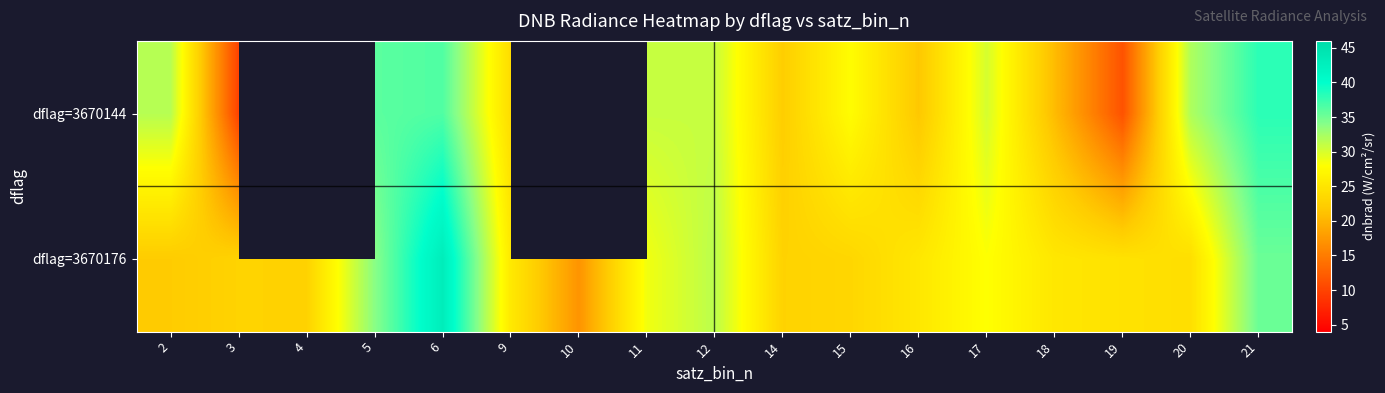

The value of dflag=3670176 at 5 is 33.9. True or false?

True